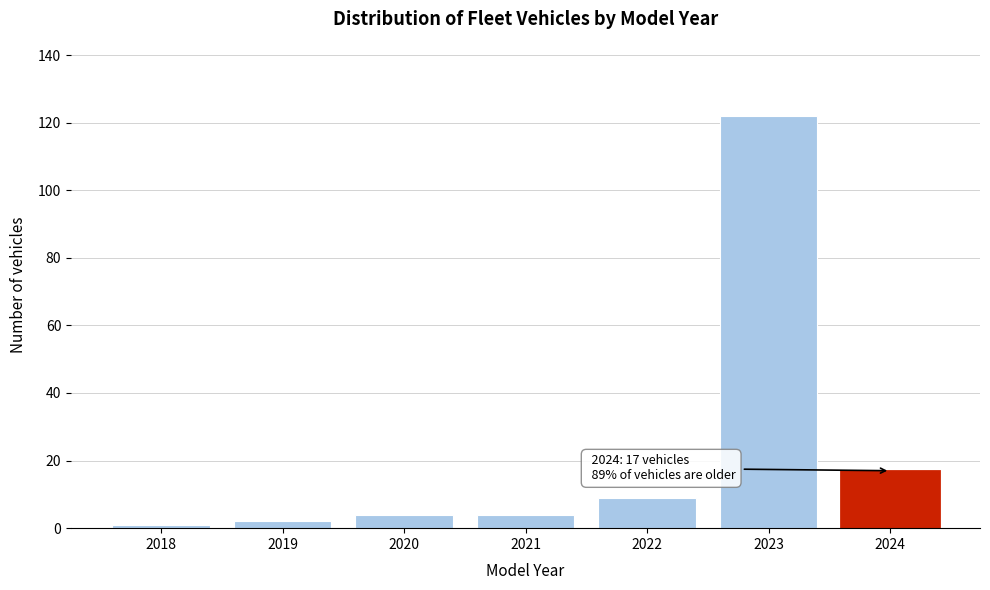

Reading left to right, list all the values displayed in this chart.

1	2	4	4	9	122	17